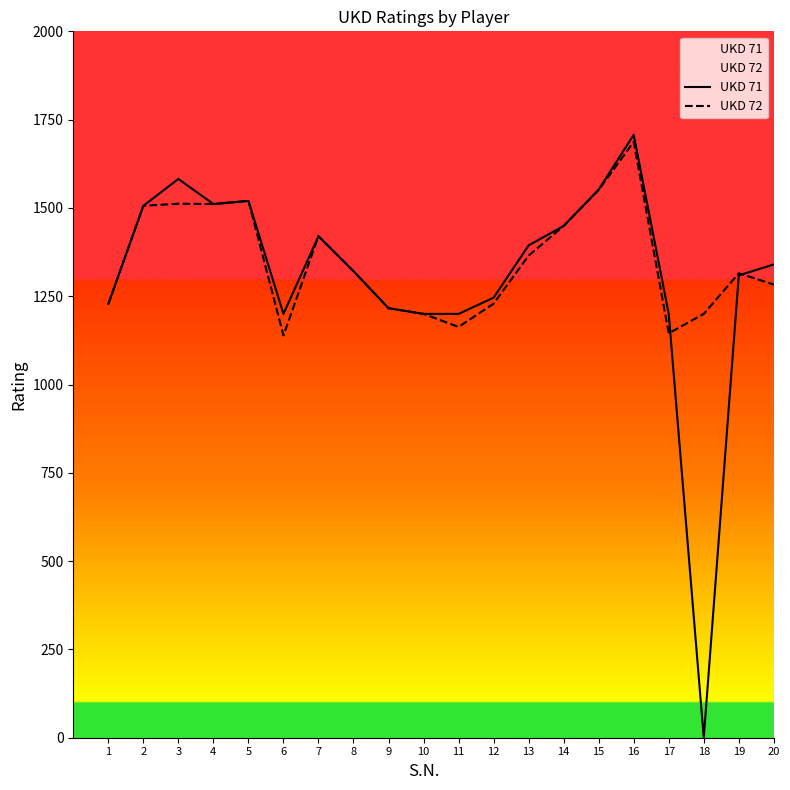

Count the number of categories in the chart.

20